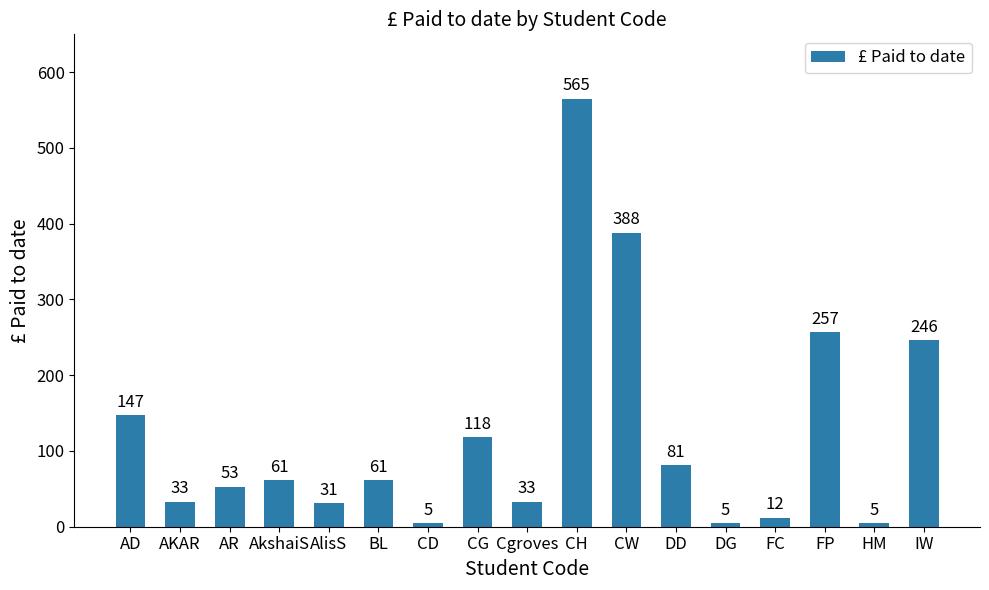

What is the maximum value shown in the chart?

565